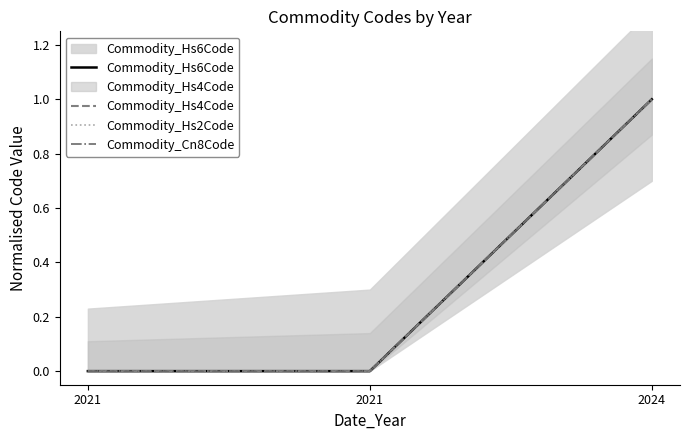

Is the value of Commodity_Hs4Code at 2024 greater than the value of Commodity_Hs2Code at 2021?

Yes